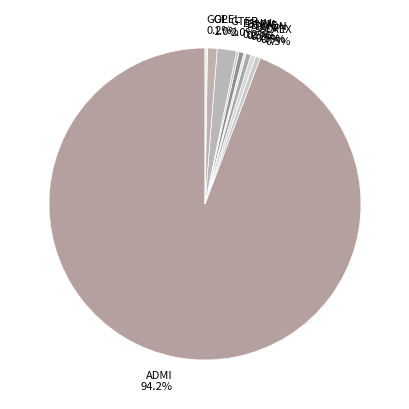

Does ADMI 94.2% account for over 50% of the chart?

Yes